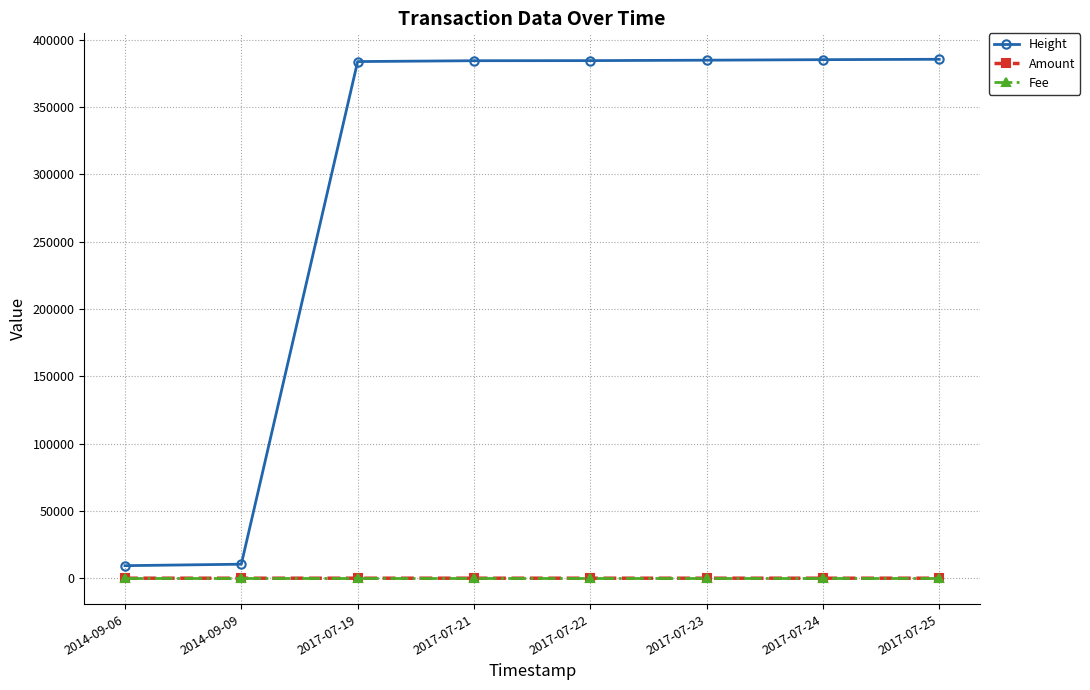

At how many categories does at least one series exceed 159343?

6